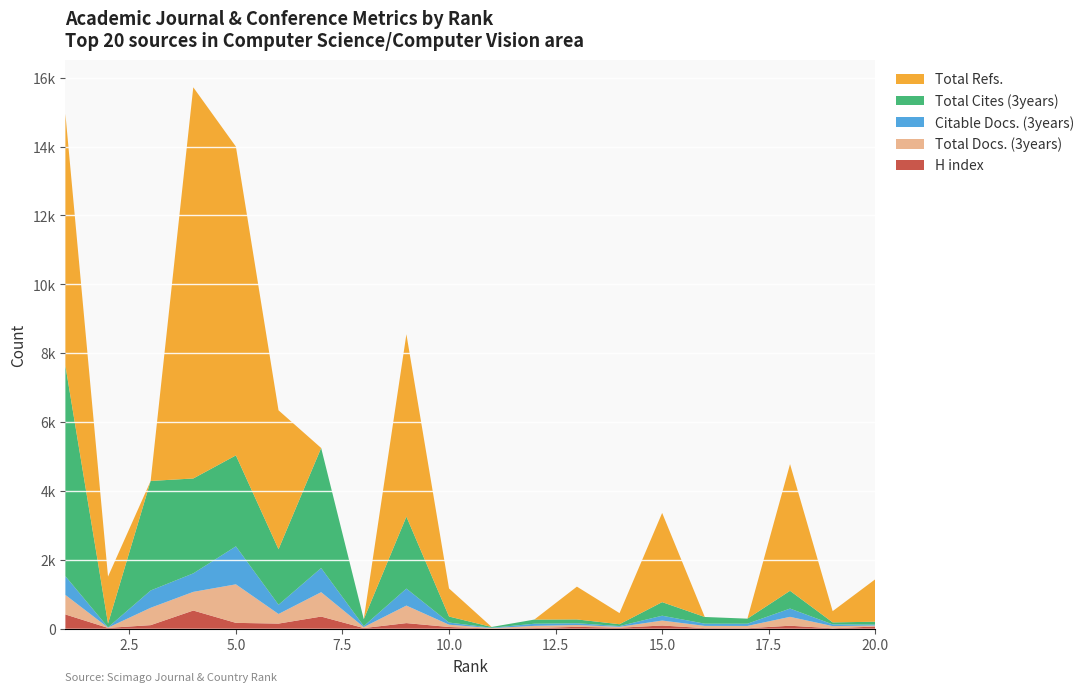

Reading left to right, transcribe all the data shown in this chart.

Total Cites (3years): 1=6112	2=110	3=3180	4=2755	5=2640	6=1612	7=3485	8=202	9=2089	10=175	11=23	12=120	13=111	14=54	15=394	16=194	17=146	18=516	19=58	20=84
Citable Docs. (3years): 1=544	2=8	3=502	4=537	5=1103	6=268	7=701	8=28	9=493	10=62	11=10	12=62	13=51	14=22	15=141	16=65	17=65	18=240	19=50	20=27
Total Docs. (3years): 1=567	2=8	3=504	4=542	5=1119	6=279	7=708	8=29	9=509	10=67	11=12	12=64	13=53	14=26	15=144	16=65	17=67	18=258	19=63	20=28
Total Refs.: 1=7309	2=1364	3=0	4=11356	5=8964	6=4033	7=0	8=0	9=5295	10=815	11=0	12=0	13=952	14=322	15=2590	16=0	17=0	18=3678	19=326	20=1233
H index: 1=417	2=27	3=107	4=531	5=173	6=152	7=356	8=22	9=166	10=53	11=9	12=22	13=58	14=32	15=96	16=20	17=17	18=90	19=16	20=67